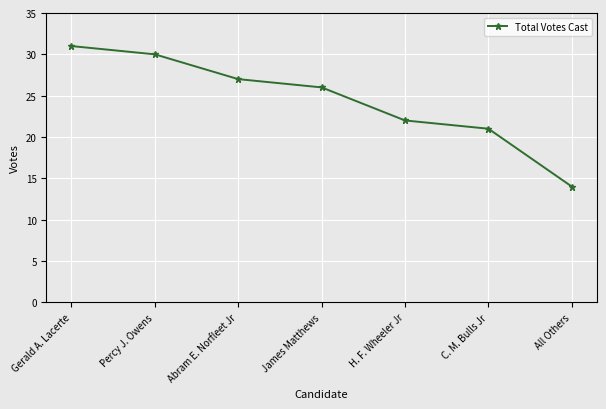

What is the average value?

24